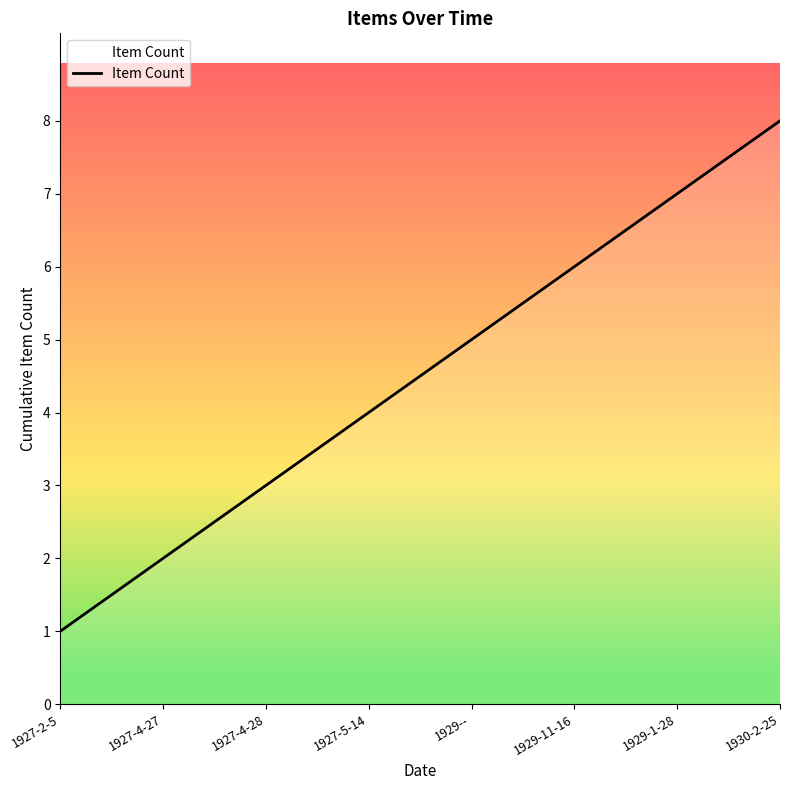

Rank the categories by value from highest to lowest.

1930-2-25, 1929-1-28, 1929-11-16, 1929--, 1927-5-14, 1927-4-28, 1927-4-27, 1927-2-5